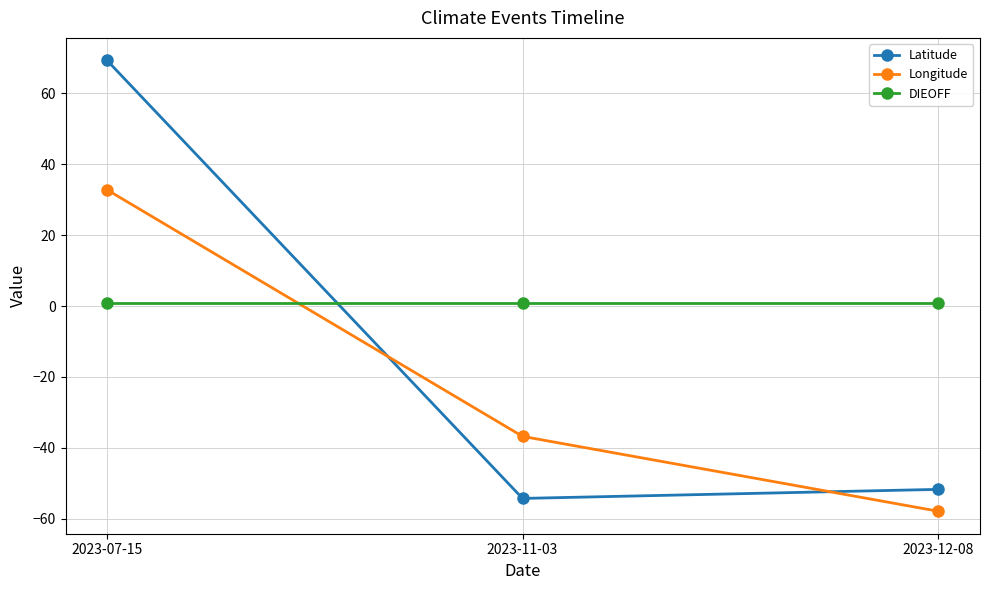

Does the chart have visible grid lines?

Yes